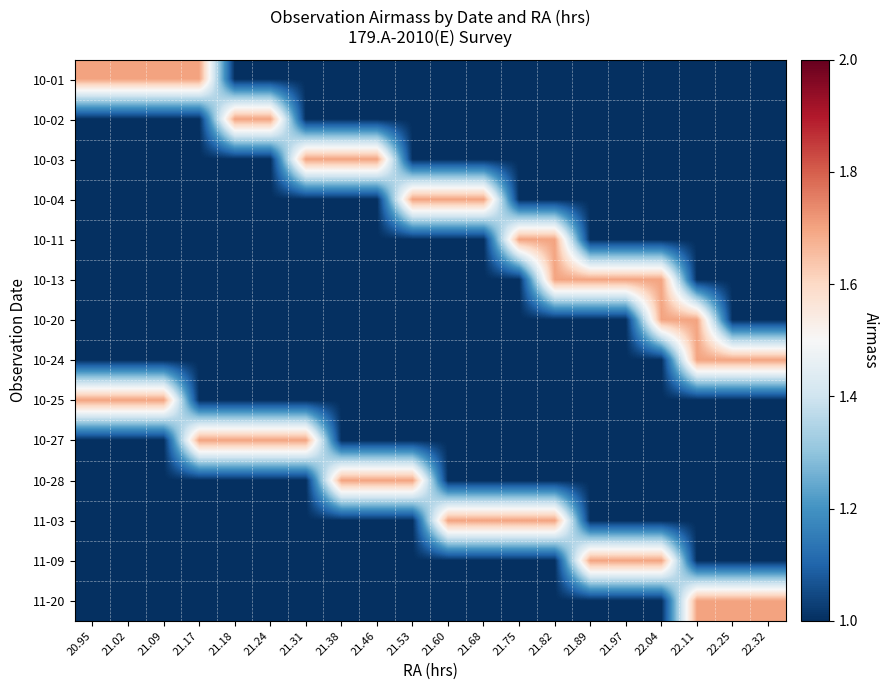

Reading right to left, extract all data points from this chart.

10-01: 22.32=1.0	22.25=1.0	22.11=1.0	22.04=1.0	21.97=1.0	21.89=1.0	21.82=1.0	21.75=1.0	21.68=1.0	21.60=1.0	21.53=1.0	21.46=1.0	21.38=1.0	21.31=1.0	21.24=1.0	21.18=1.0	21.17=1.7	21.09=1.7	21.02=1.7	20.95=1.7
10-02: 22.32=1.0	22.25=1.0	22.11=1.0	22.04=1.0	21.97=1.0	21.89=1.0	21.82=1.0	21.75=1.0	21.68=1.0	21.60=1.0	21.53=1.0	21.46=1.0	21.38=1.0	21.31=1.0	21.24=1.7	21.18=1.7	21.17=1.0	21.09=1.0	21.02=1.0	20.95=1.0
10-03: 22.32=1.0	22.25=1.0	22.11=1.0	22.04=1.0	21.97=1.0	21.89=1.0	21.82=1.0	21.75=1.0	21.68=1.0	21.60=1.0	21.53=1.0	21.46=1.7	21.38=1.7	21.31=1.7	21.24=1.0	21.18=1.0	21.17=1.0	21.09=1.0	21.02=1.0	20.95=1.0
10-04: 22.32=1.0	22.25=1.0	22.11=1.0	22.04=1.0	21.97=1.0	21.89=1.0	21.82=1.0	21.75=1.0	21.68=1.7	21.60=1.7	21.53=1.7	21.46=1.0	21.38=1.0	21.31=1.0	21.24=1.0	21.18=1.0	21.17=1.0	21.09=1.0	21.02=1.0	20.95=1.0
10-11: 22.32=1.0	22.25=1.0	22.11=1.0	22.04=1.0	21.97=1.0	21.89=1.0	21.82=1.7	21.75=1.7	21.68=1.0	21.60=1.0	21.53=1.0	21.46=1.0	21.38=1.0	21.31=1.0	21.24=1.0	21.18=1.0	21.17=1.0	21.09=1.0	21.02=1.0	20.95=1.0
10-13: 22.32=1.0	22.25=1.0	22.11=1.0	22.04=1.7	21.97=1.7	21.89=1.7	21.82=1.7	21.75=1.0	21.68=1.0	21.60=1.0	21.53=1.0	21.46=1.0	21.38=1.0	21.31=1.0	21.24=1.0	21.18=1.0	21.17=1.0	21.09=1.0	21.02=1.0	20.95=1.0
10-20: 22.32=1.0	22.25=1.0	22.11=1.7	22.04=1.7	21.97=1.0	21.89=1.0	21.82=1.0	21.75=1.0	21.68=1.0	21.60=1.0	21.53=1.0	21.46=1.0	21.38=1.0	21.31=1.0	21.24=1.0	21.18=1.0	21.17=1.0	21.09=1.0	21.02=1.0	20.95=1.0
10-24: 22.32=1.7	22.25=1.7	22.11=1.7	22.04=1.0	21.97=1.0	21.89=1.0	21.82=1.0	21.75=1.0	21.68=1.0	21.60=1.0	21.53=1.0	21.46=1.0	21.38=1.0	21.31=1.0	21.24=1.0	21.18=1.0	21.17=1.0	21.09=1.0	21.02=1.0	20.95=1.0
10-25: 22.32=1.0	22.25=1.0	22.11=1.0	22.04=1.0	21.97=1.0	21.89=1.0	21.82=1.0	21.75=1.0	21.68=1.0	21.60=1.0	21.53=1.0	21.46=1.0	21.38=1.0	21.31=1.0	21.24=1.0	21.18=1.0	21.17=1.0	21.09=1.7	21.02=1.7	20.95=1.7
10-27: 22.32=1.0	22.25=1.0	22.11=1.0	22.04=1.0	21.97=1.0	21.89=1.0	21.82=1.0	21.75=1.0	21.68=1.0	21.60=1.0	21.53=1.0	21.46=1.0	21.38=1.0	21.31=1.7	21.24=1.7	21.18=1.7	21.17=1.7	21.09=1.0	21.02=1.0	20.95=1.0
10-28: 22.32=1.0	22.25=1.0	22.11=1.0	22.04=1.0	21.97=1.0	21.89=1.0	21.82=1.0	21.75=1.0	21.68=1.0	21.60=1.0	21.53=1.7	21.46=1.7	21.38=1.7	21.31=1.0	21.24=1.0	21.18=1.0	21.17=1.0	21.09=1.0	21.02=1.0	20.95=1.0
11-03: 22.32=1.0	22.25=1.0	22.11=1.0	22.04=1.0	21.97=1.0	21.89=1.0	21.82=1.7	21.75=1.7	21.68=1.7	21.60=1.7	21.53=1.0	21.46=1.0	21.38=1.0	21.31=1.0	21.24=1.0	21.18=1.0	21.17=1.0	21.09=1.0	21.02=1.0	20.95=1.0
11-09: 22.32=1.0	22.25=1.0	22.11=1.0	22.04=1.7	21.97=1.7	21.89=1.7	21.82=1.0	21.75=1.0	21.68=1.0	21.60=1.0	21.53=1.0	21.46=1.0	21.38=1.0	21.31=1.0	21.24=1.0	21.18=1.0	21.17=1.0	21.09=1.0	21.02=1.0	20.95=1.0
11-20: 22.32=1.7	22.25=1.7	22.11=1.7	22.04=1.0	21.97=1.0	21.89=1.0	21.82=1.0	21.75=1.0	21.68=1.0	21.60=1.0	21.53=1.0	21.46=1.0	21.38=1.0	21.31=1.0	21.24=1.0	21.18=1.0	21.17=1.0	21.09=1.0	21.02=1.0	20.95=1.0